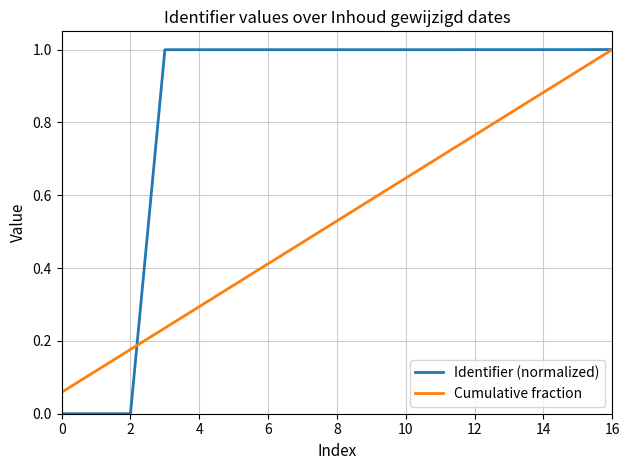

Which series has the widest spread of values?

Identifier (normalized)